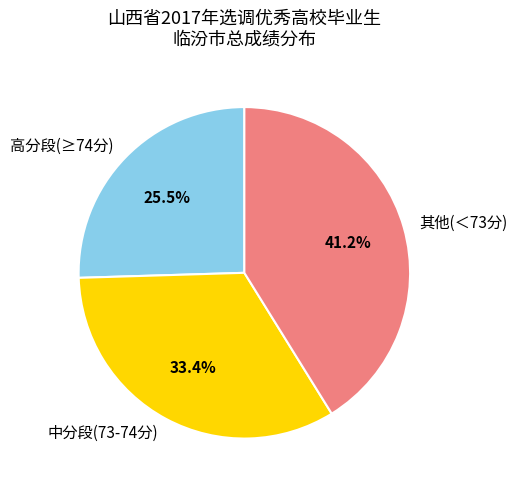

What is the ratio of the value at 其他(＜73分) to the value at 高分段(≥74分)?

1.6